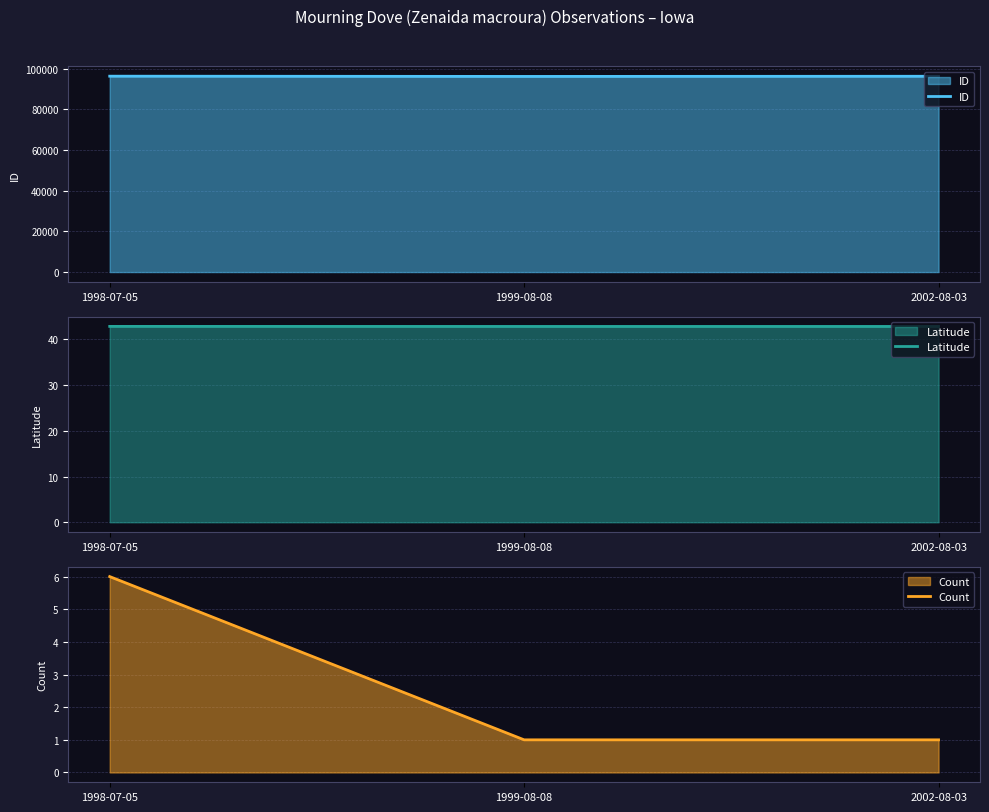

Does the chart have visible grid lines?

Yes